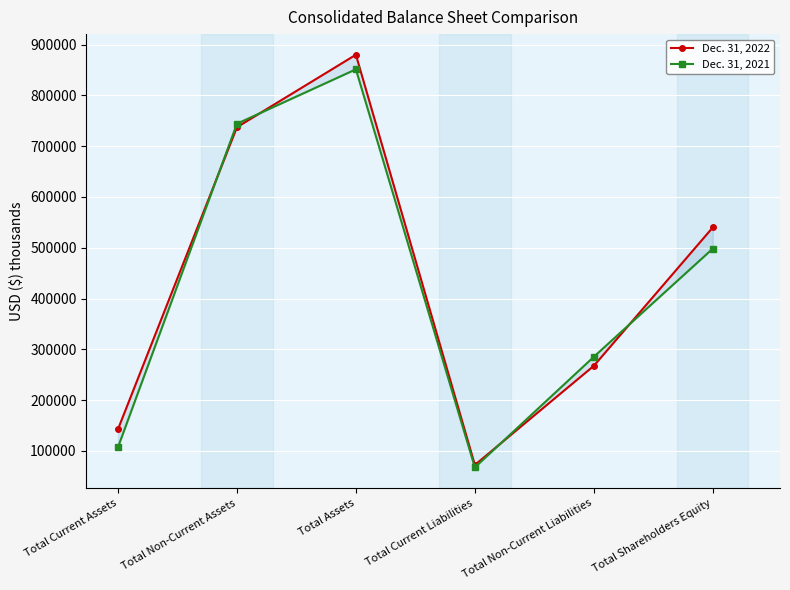

True or false: Dec. 31, 2022 has a value of 72414 at Total Current Liabilities.

True